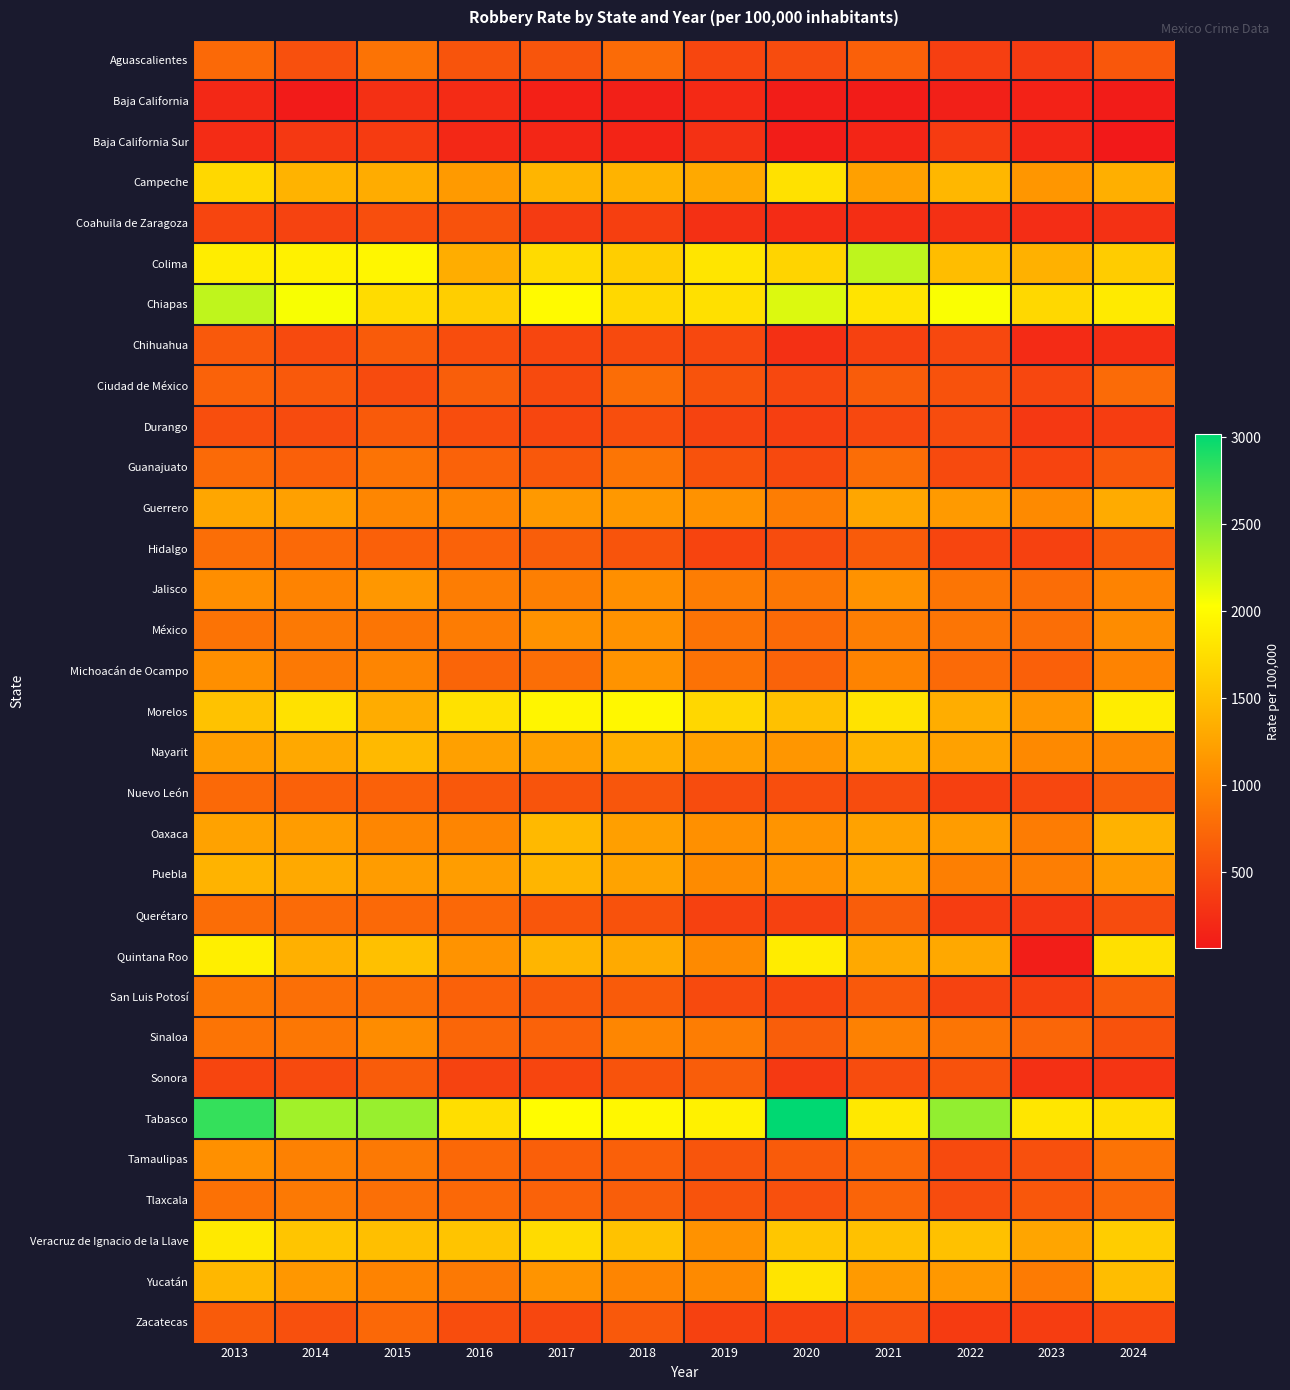

List the series in order of their peak value, lowest first.

Baja California, Baja California Sur, Coahuila de Zaragoza, Durango, Chihuahua, Sonora, Zacatecas, Nuevo León, Querétaro, Ciudad de México, Hidalgo, Aguascalientes, Guanajuato, San Luis Potosí, Tlaxcala, Sinaloa, Tamaulipas, México, Michoacán de Ocampo, Jalisco, Guerrero, Puebla, Oaxaca, Nayarit, Campeche, Yucatán, Veracruz de Ignacio de la Llave, Quintana Roo, Morelos, Chiapas, Colima, Tabasco